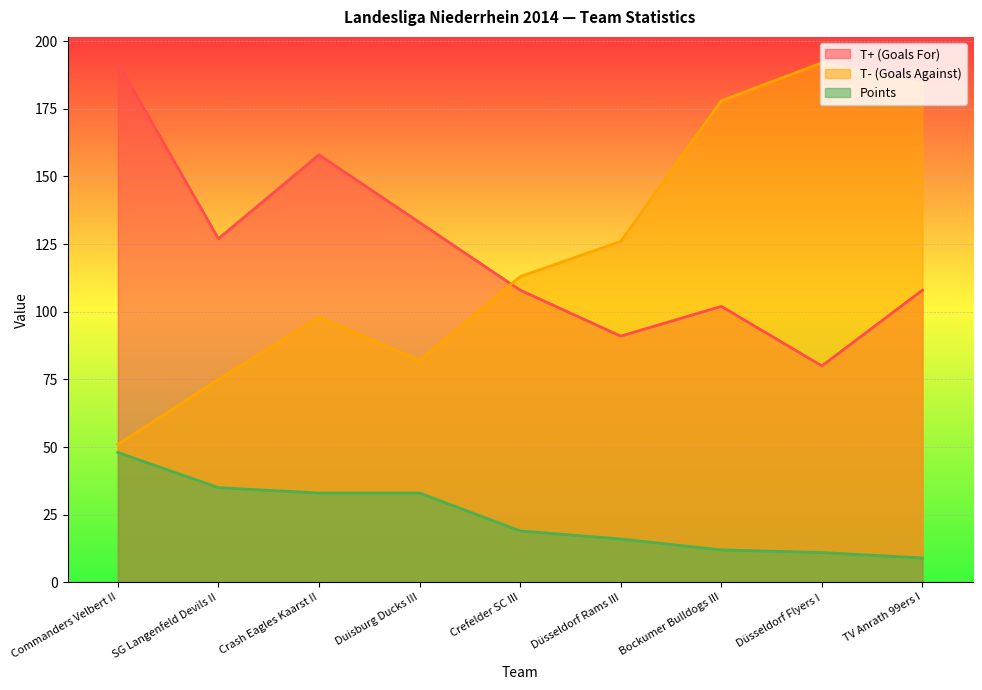

What value does the T- (Goals Against) series have at Crash Eagles Kaarst II, to the nearest 50?

100